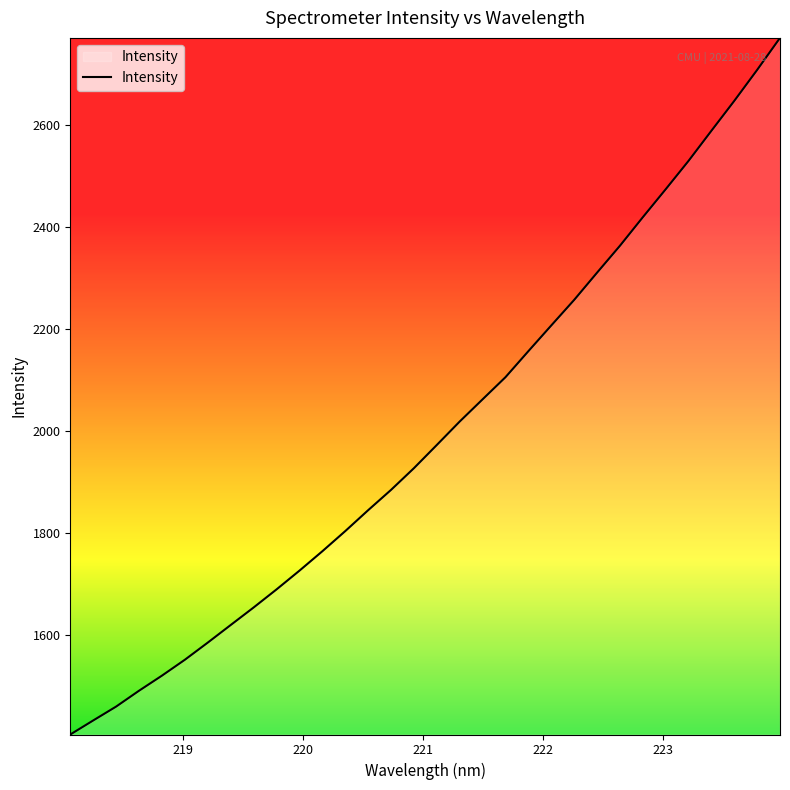

How many lines are shown in the chart?

1